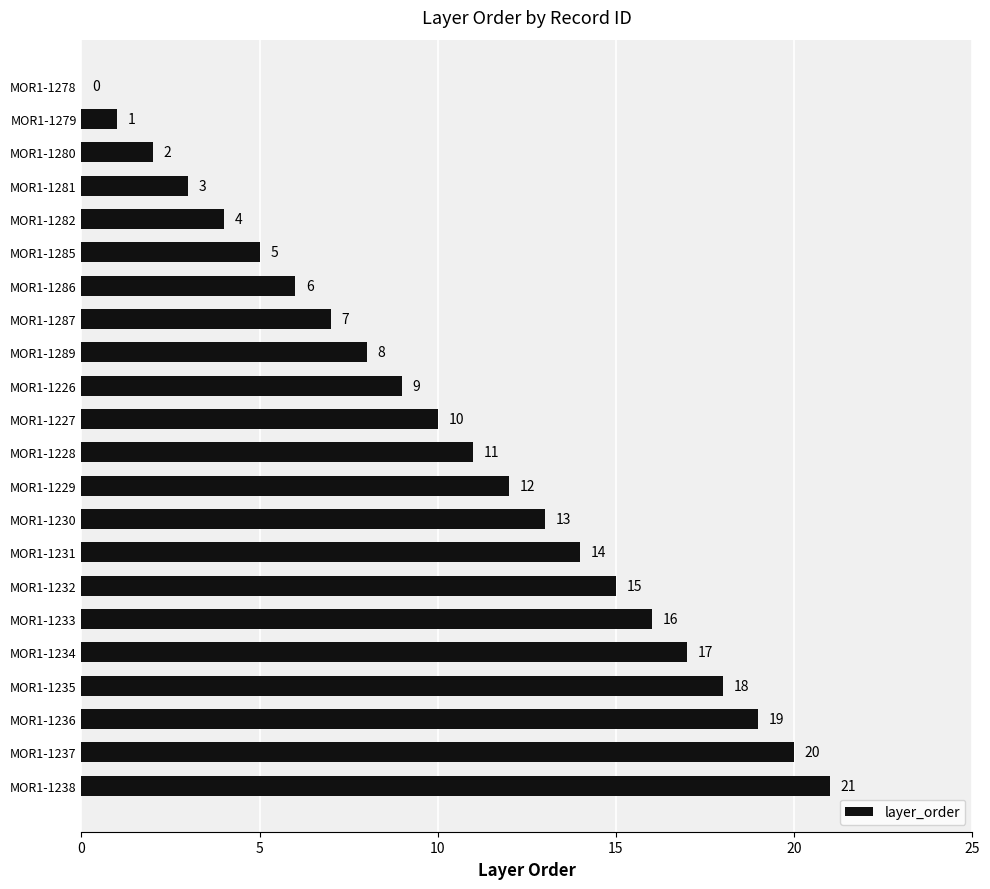

Which label corresponds to the largest value in the chart?

MOR1-1238